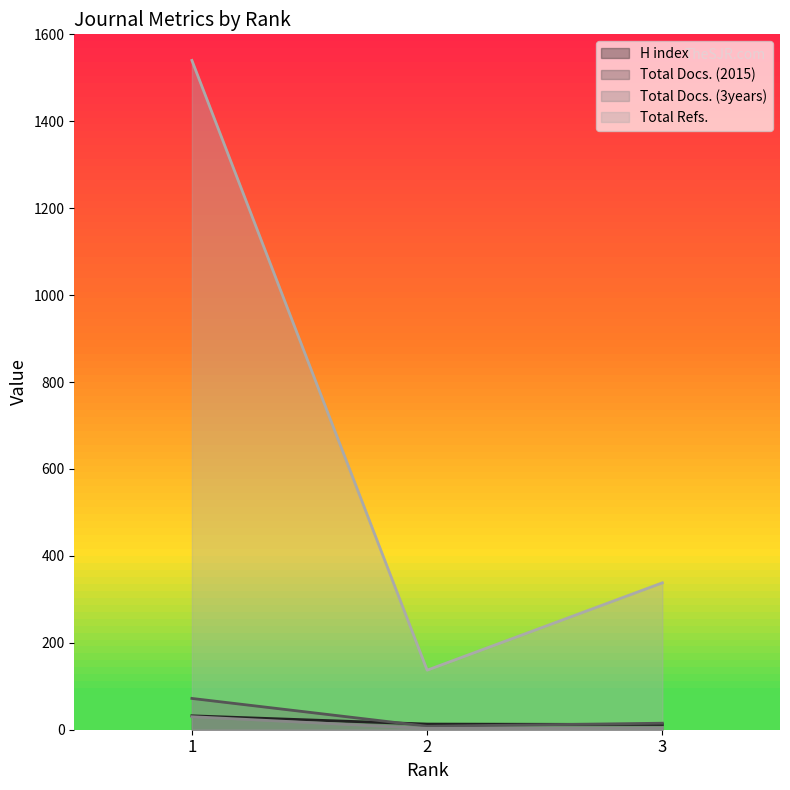

How many values in the Total Refs. series are below 338?

1